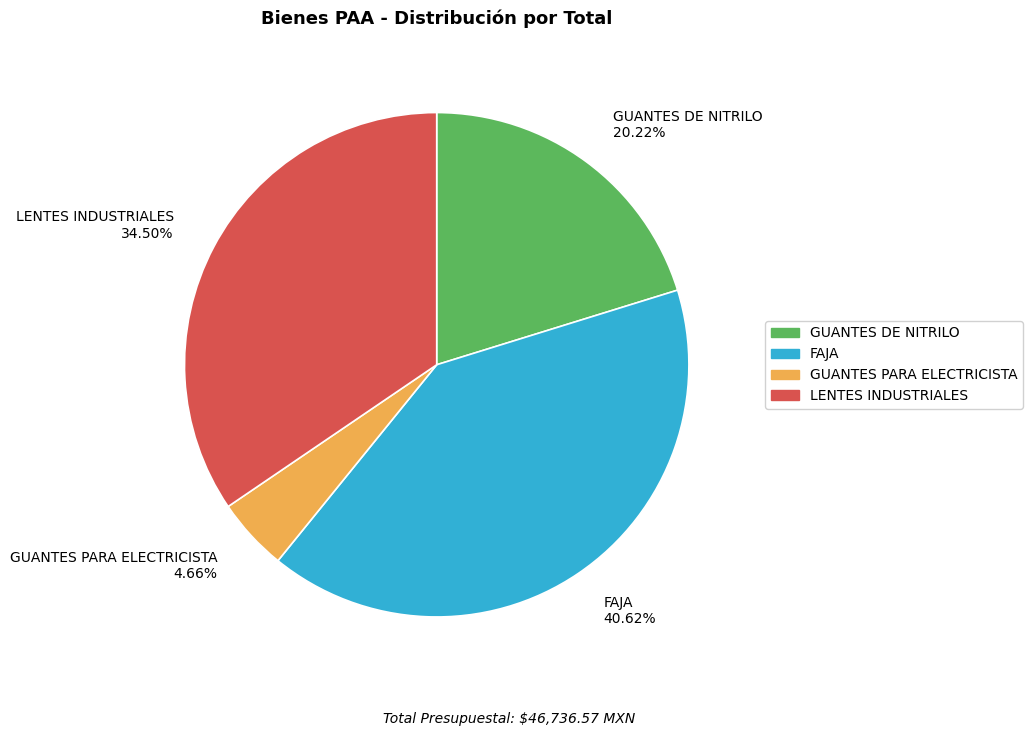

Does FAJA account for over 50% of the chart?

No